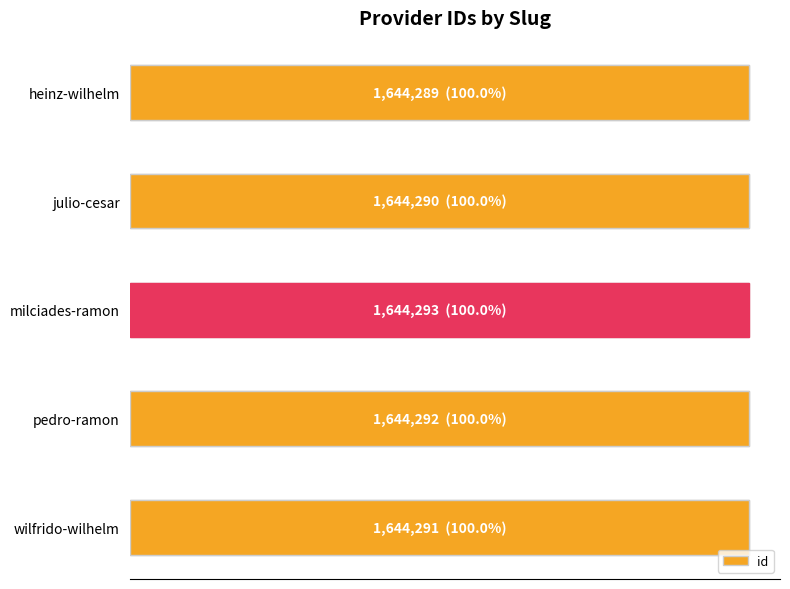

What is the approximate value at wilfrido-wilhelm?

1644291